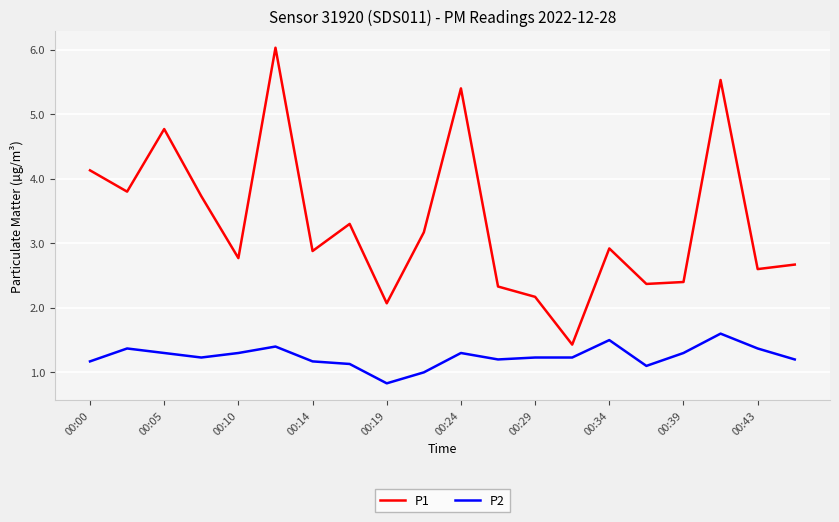

List the series in order of their overall mean, lowest first.

P2, P1